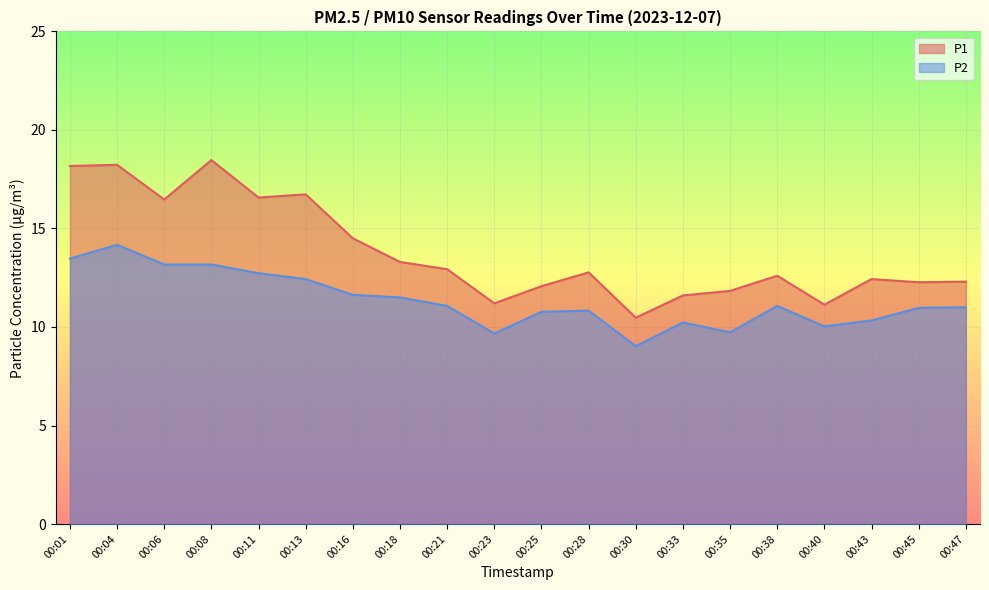

True or false: P2 and P1 cross at least once.

False